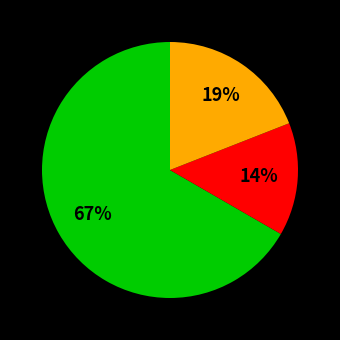

To the nearest percent, what is the average slice percentage?

33%